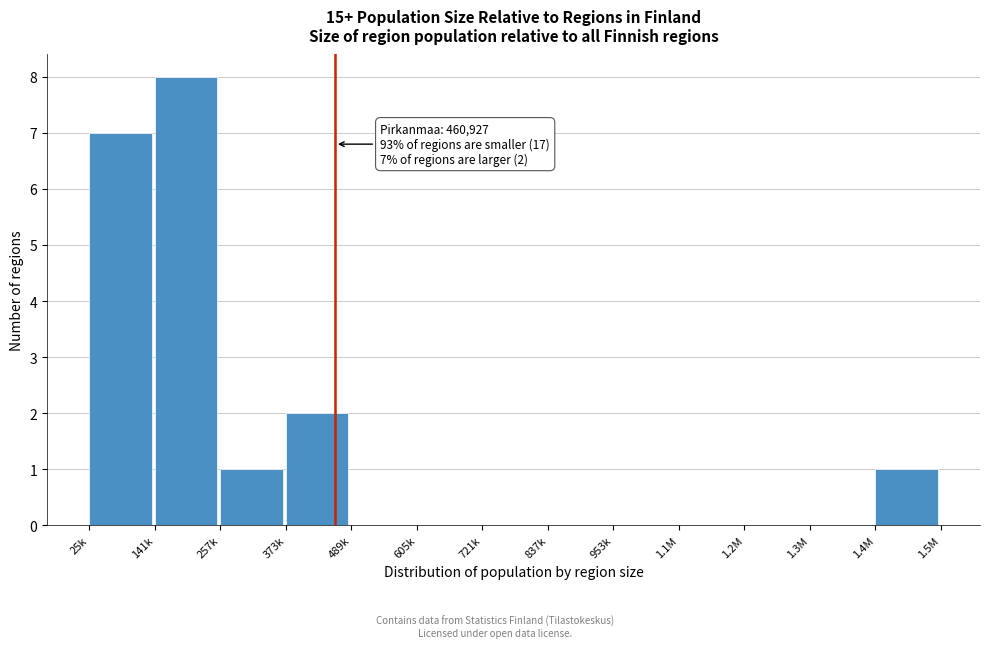

Reading right to left, extract all data points from this chart.

1.4M=1	1.3M=0	1.2M=0	1.1M=0	953k=0	837k=0	721k=0	605k=0	489k=0	373k=2	257k=1	141k=8	25k=7